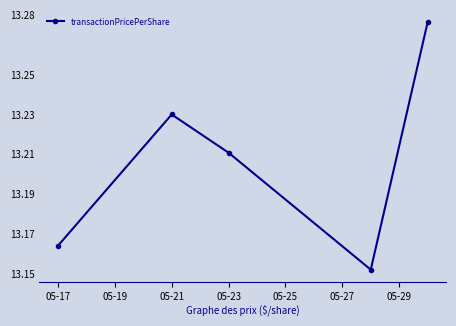

What is the sum of all values?

66.0